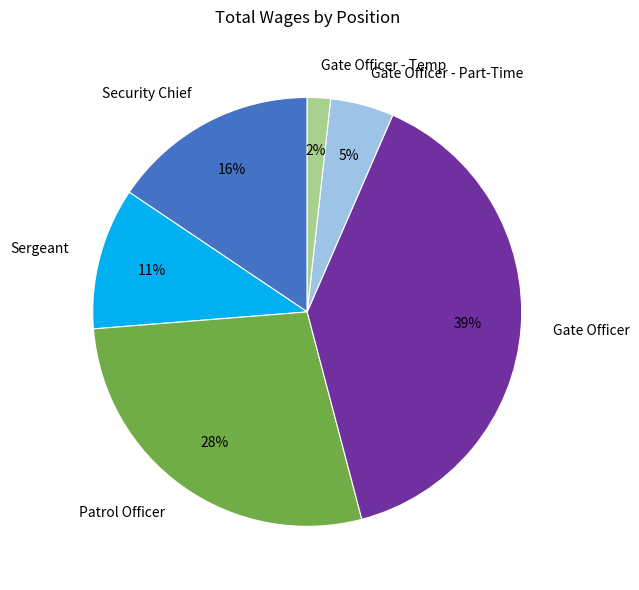

Is it true that Gate Officer is 26% of the pie?

False